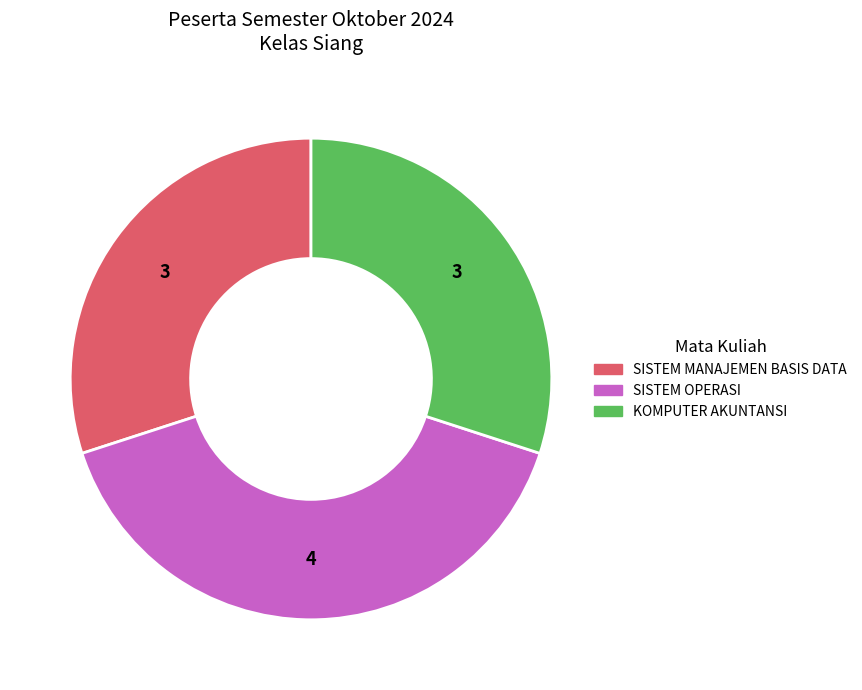

Do SISTEM MANAJEMEN BASIS DATA and SISTEM OPERASI together represent more than half of the pie?

Yes